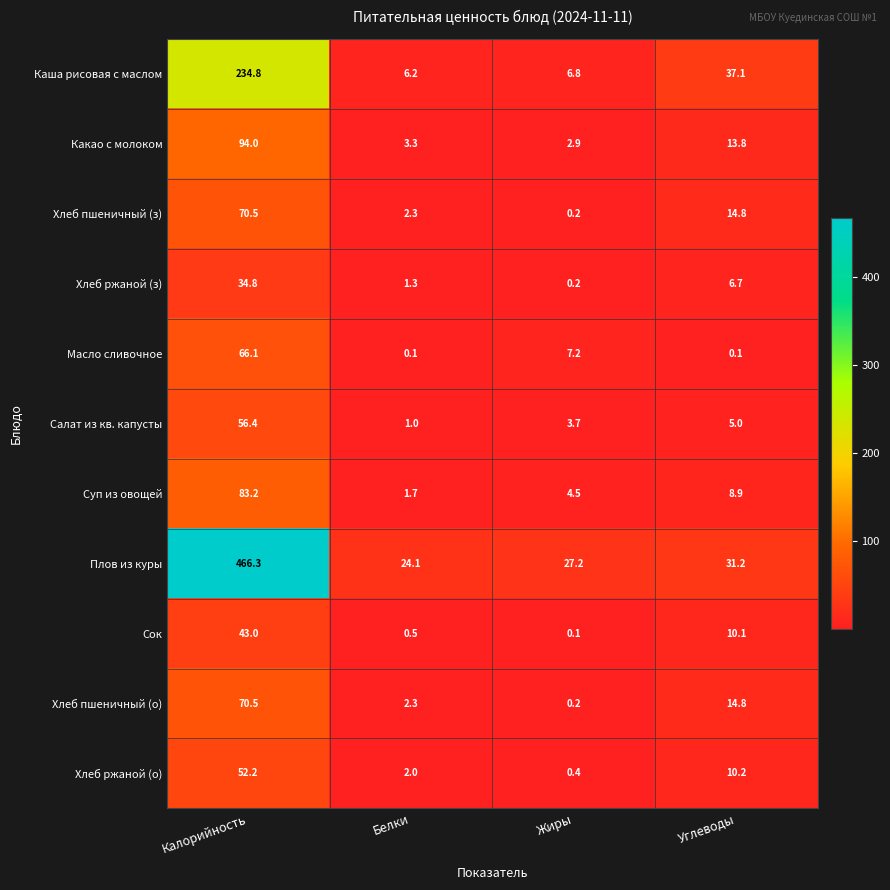

The value of Хлеб пшеничный (о) at Калорийность is 108.1. True or false?

False